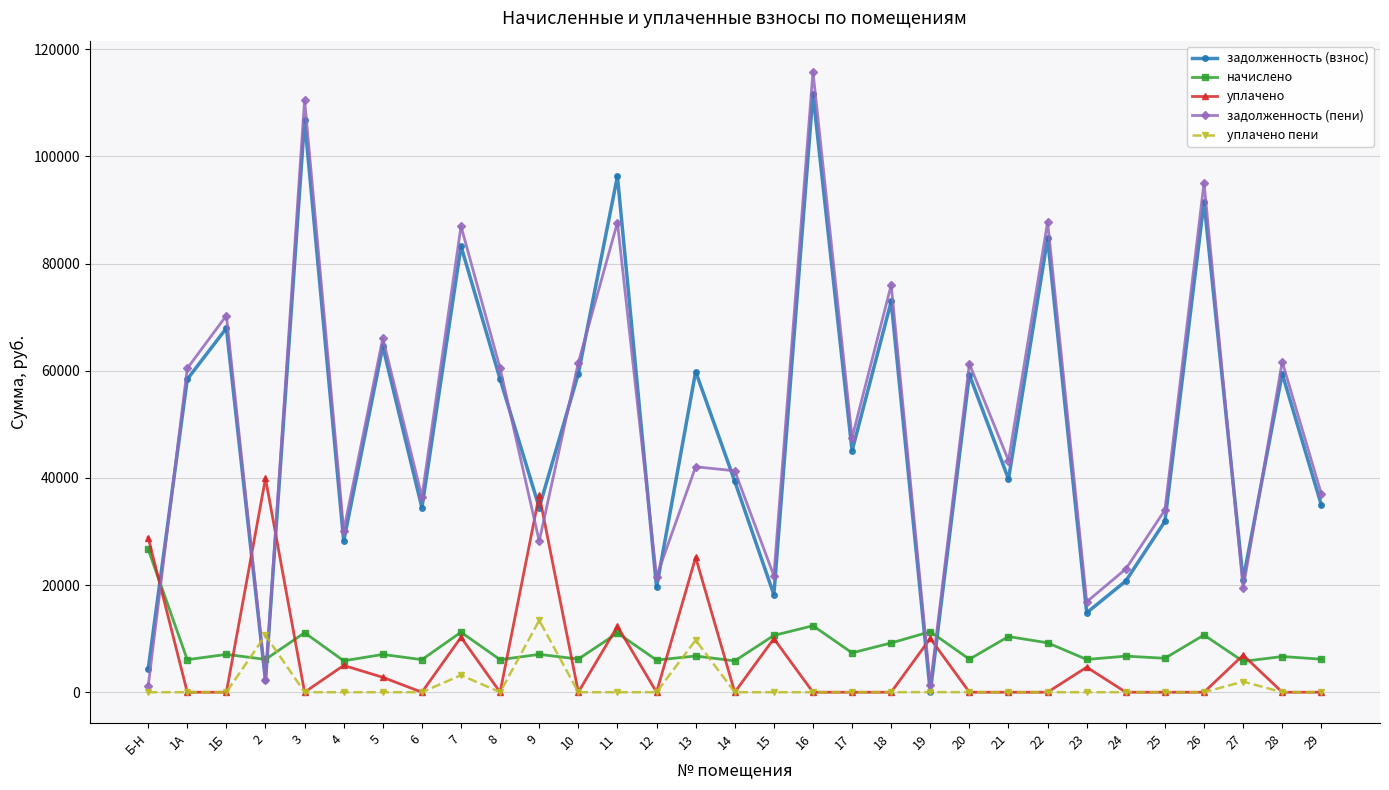

What is the difference between the задолженность (пени) values at 25 and 19?

32748.2